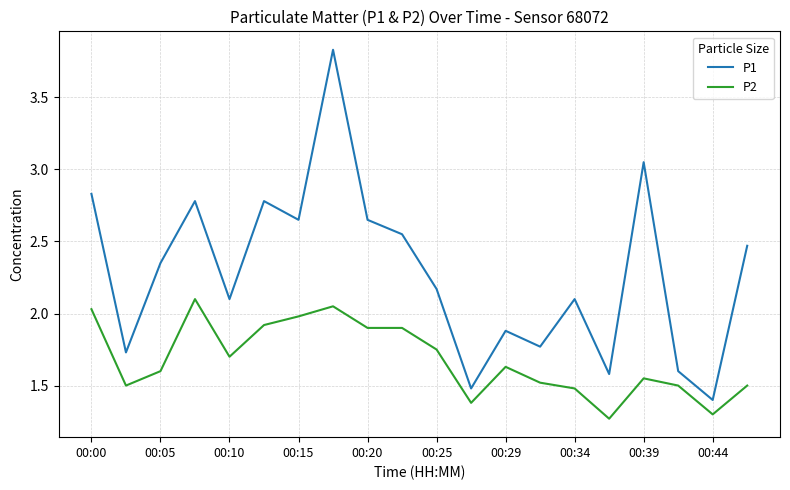

True or false: P1 and P2 intersect in this chart.

False